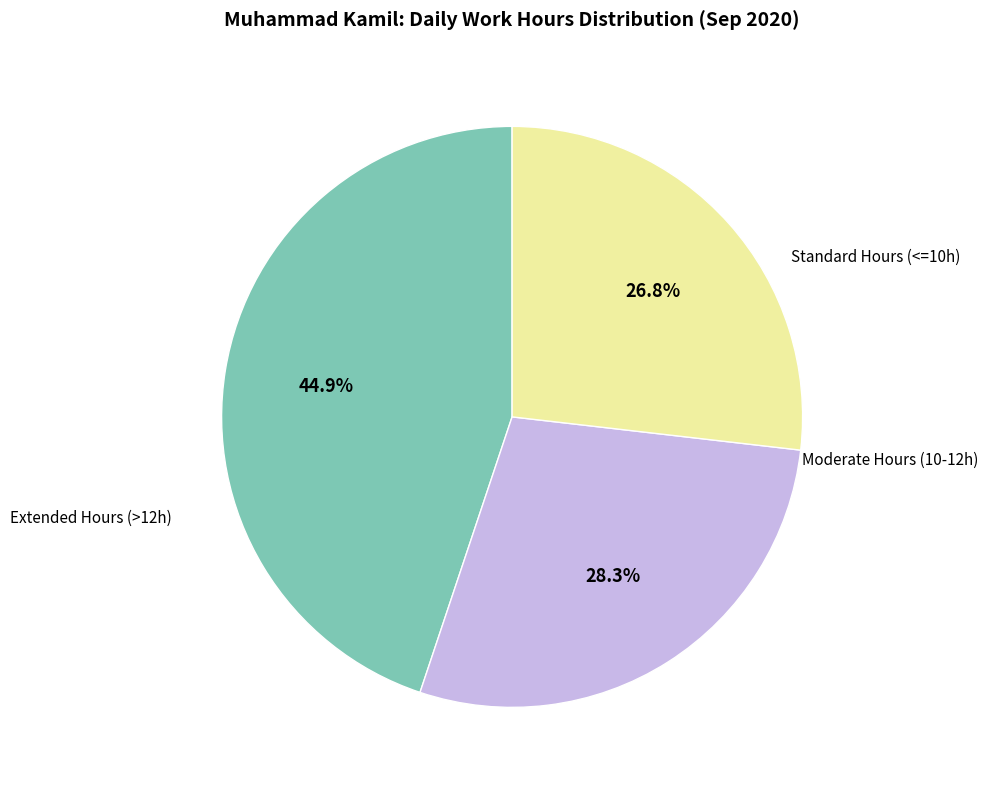

Does any single category account for the majority?

No